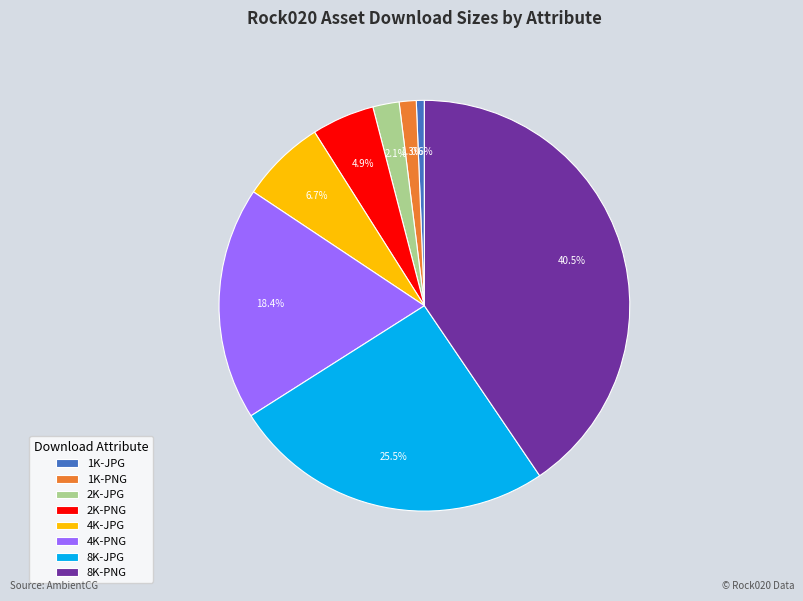

How many slices are in this pie chart?

8